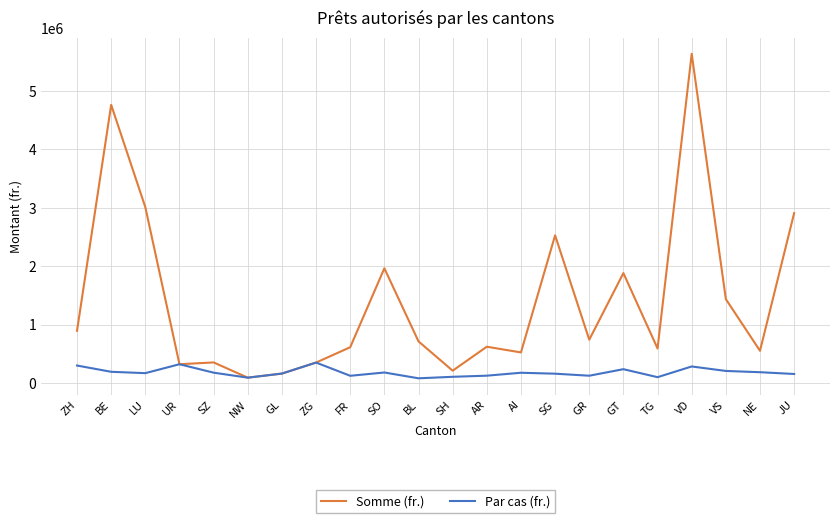

What is the average value of the Somme (fr.) series?

1401661